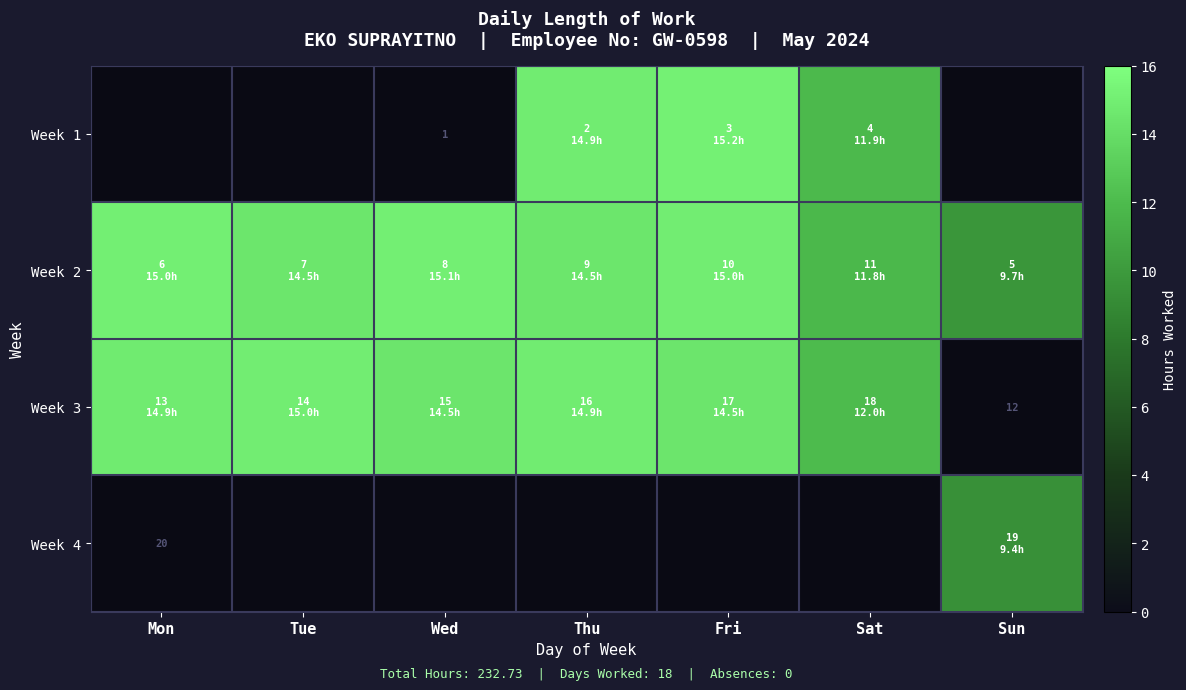

What is the spread (max minus min) of values at Sat?

0.2